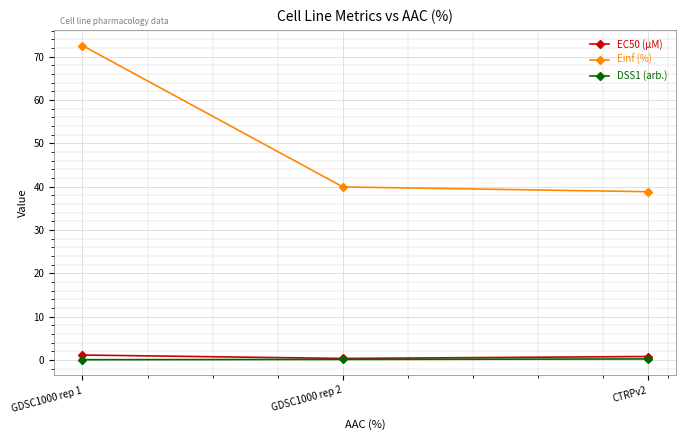

What is the spread (max minus min) of values at GDSC1000 rep 1?

72.5